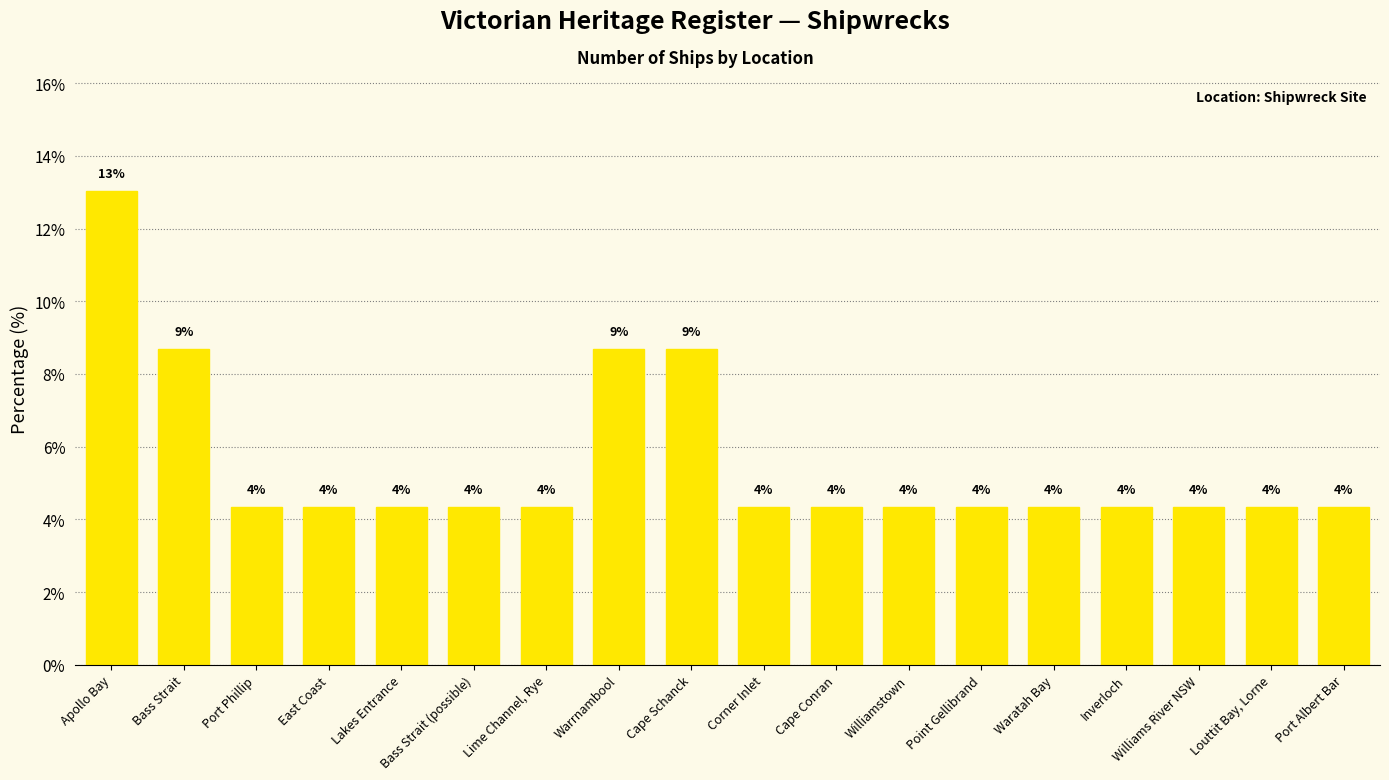

Rank the categories by value from highest to lowest.

Apollo Bay, Bass Strait, Warrnambool, Cape Schanck, Port Phillip, East Coast, Lakes Entrance, Bass Strait (possible), Lime Channel, Rye, Corner Inlet, Cape Conran, Williamstown, Point Gellibrand, Waratah Bay, Inverloch, Williams River NSW, Louttit Bay, Lorne, Port Albert Bar